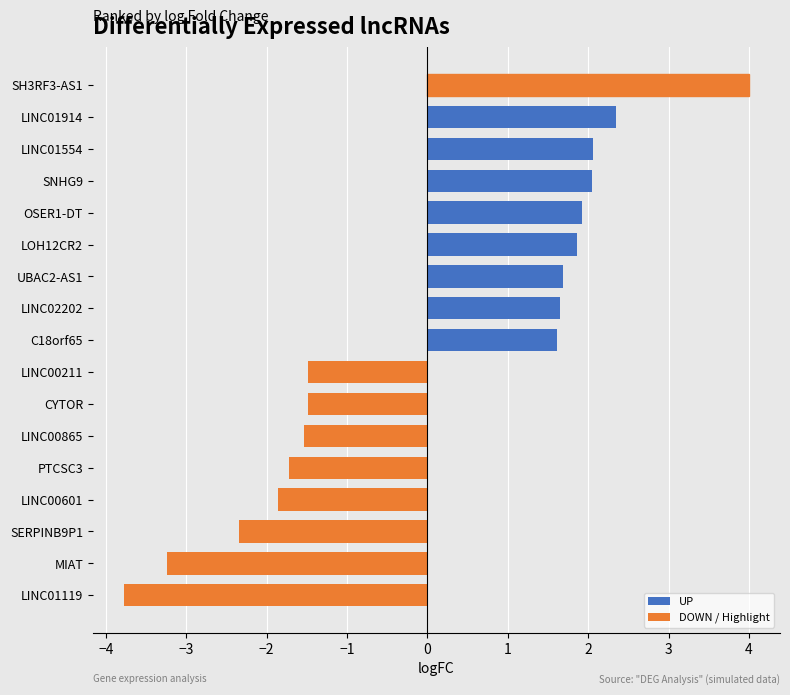

True or false: the data shows 1.7 at UBAC2-AS1.

True